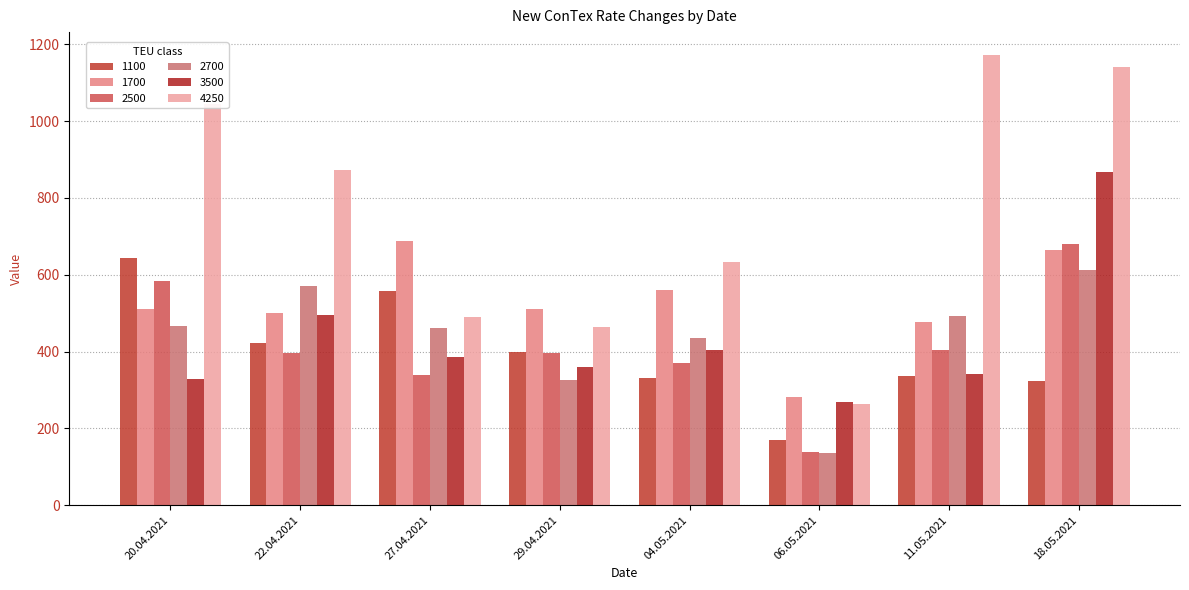

Where is 1700 nearest to the value 484?

11.05.2021